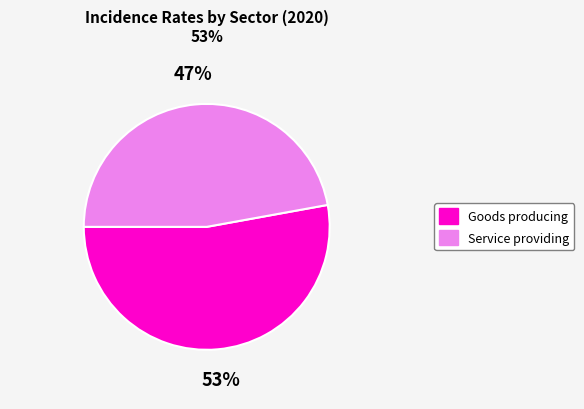

The Goods producing slice represents 53% of the pie. True or false?

True